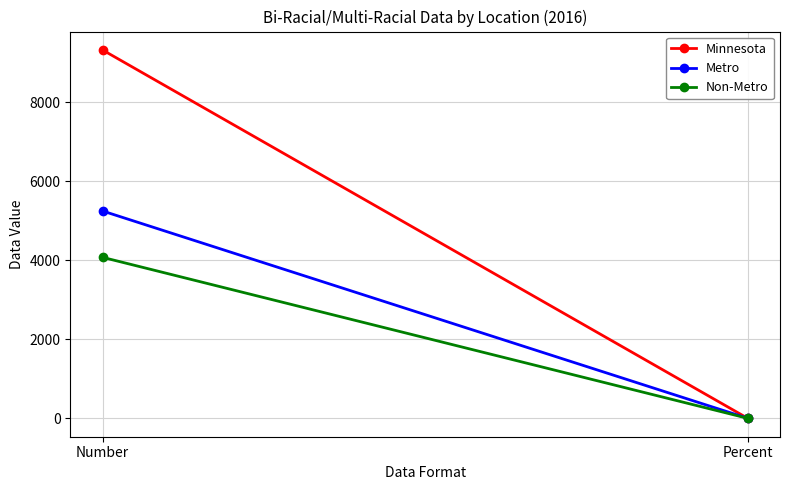

How many values in the Minnesota series are below 9328?

1